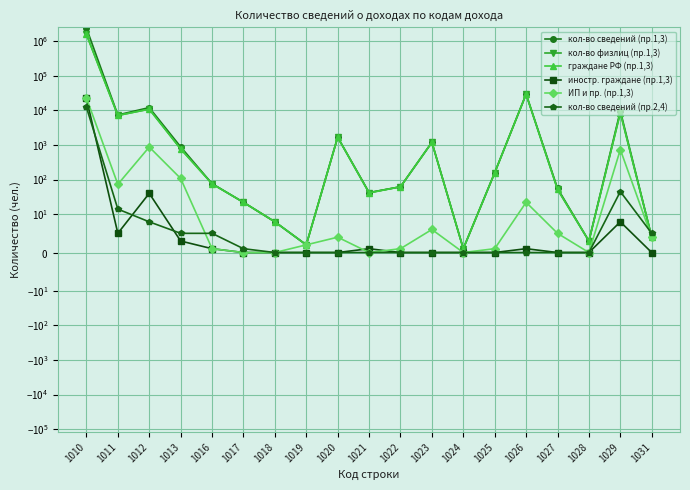

Rank the series by their maximum value, from highest to lowest.

кол-во сведений (пр.1,3), кол-во физлиц (пр.1,3), граждане РФ (пр.1,3), ИП и пр. (пр.1,3), иностр. граждане (пр.1,3), кол-во сведений (пр.2,4)